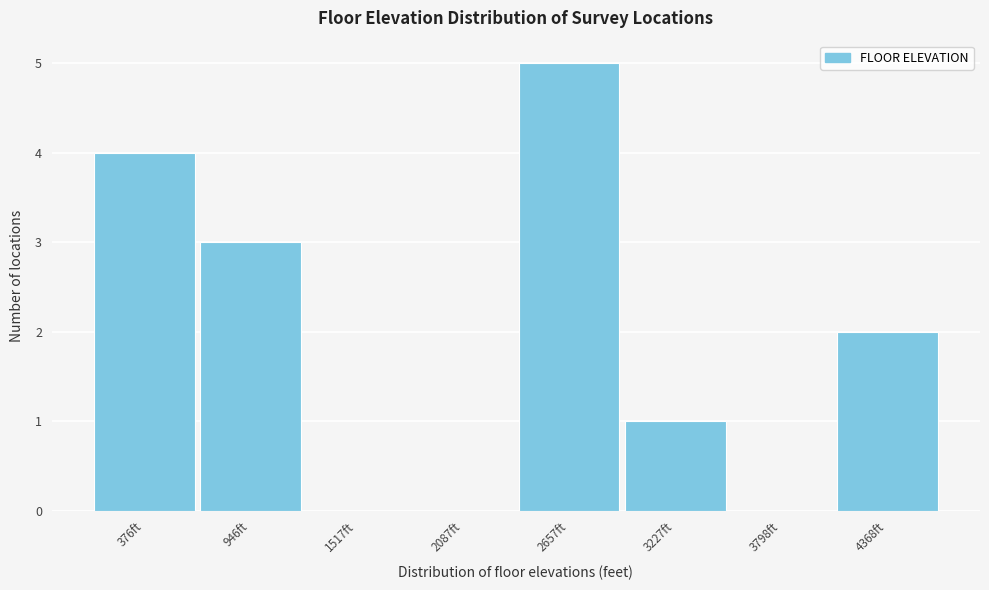

Reading left to right, what are all the values shown in this chart?

376ft=4	946ft=3	1517ft=0	2087ft=0	2657ft=5	3227ft=1	3798ft=0	4368ft=2